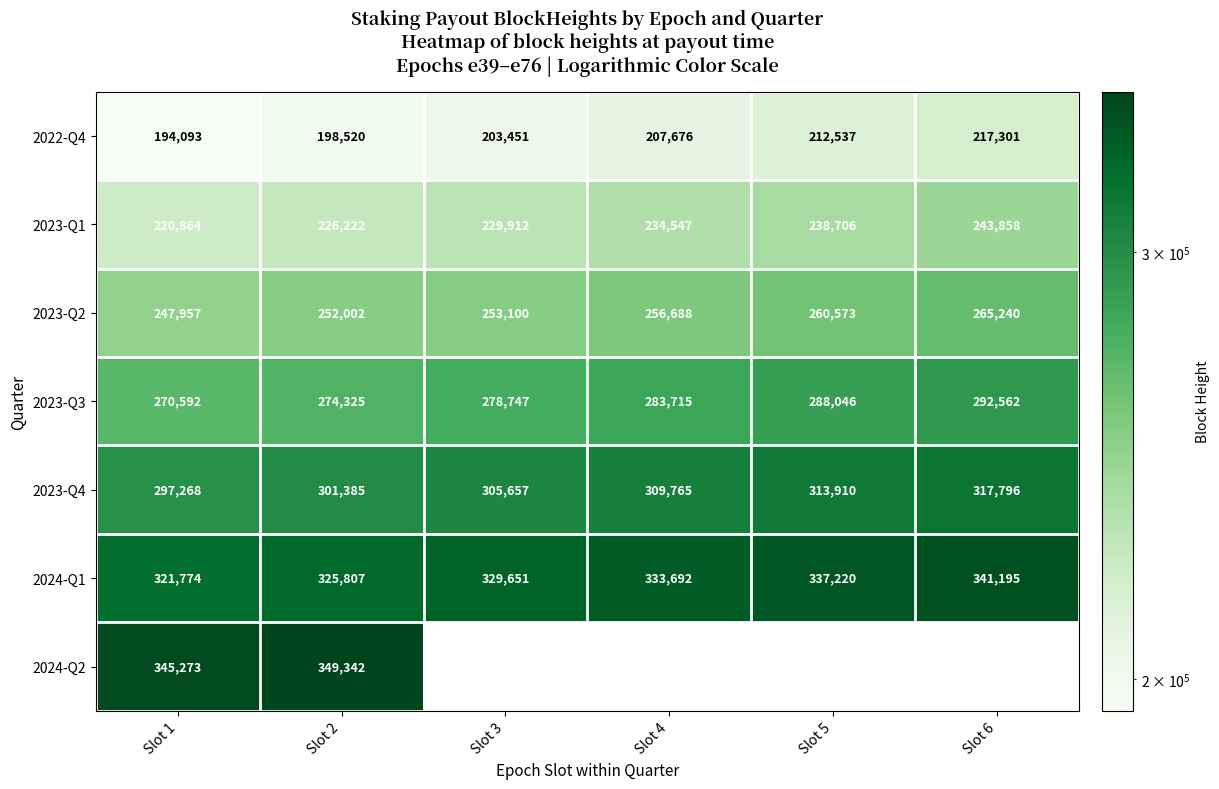

At which label does 2023-Q4 reach its minimum?

Slot 1